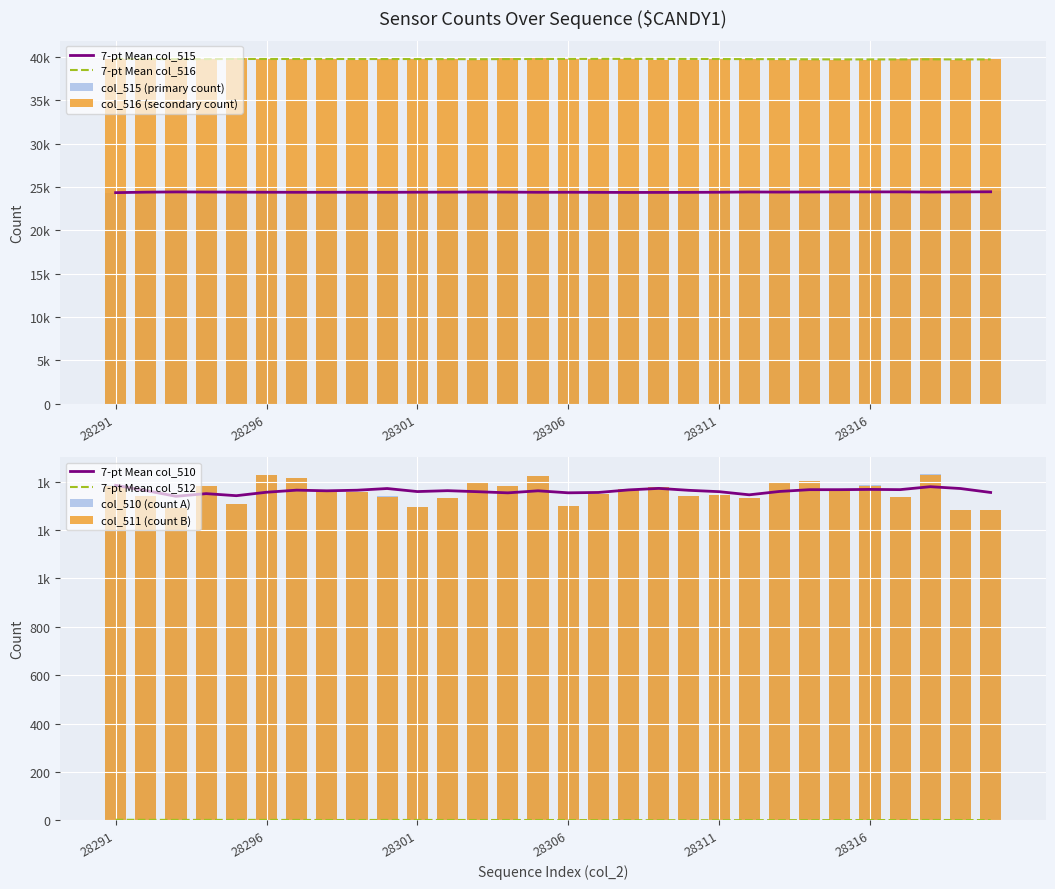

Reading left to right, list all the values displayed in this chart.

col_515: 28291=24353	28292=24465	28293=24492	28294=24389	28295=24373	28296=24342	28297=24347	28298=24368	28299=24485	28300=24455	28301=24469	28302=24419	28303=24441	28304=24277	28305=24215	28306=24517	28307=24378	28308=24399	28309=24444	28310=24479	28311=24374	28312=24419	28313=24441	28314=24455	28315=24479	28316=24441	28317=24478	28318=24234	28319=24547	28320=24530
col_516: 28291=39797	28292=39728	28293=39751	28294=39762	28295=39854	28296=39765	28297=39771	28298=39801	28299=39691	28300=39739	28301=39770	28302=39782	28303=39696	28304=39874	28305=39895	28306=39717	28307=39806	28308=39766	28309=39713	28310=39714	28311=39816	28312=39782	28313=39696	28314=39678	28315=39686	28316=39709	28317=39721	28318=39871	28319=39707	28320=39721
col_510: 28291=1385	28292=1342	28293=1292	28294=1384	28295=1308	28296=1428	28297=1417	28298=1366	28299=1359	28300=1341	28301=1296	28302=1334	28303=1398	28304=1384	28305=1425	28306=1301	28307=1351	28308=1370	28309=1378	28310=1342	28311=1345	28312=1334	28313=1398	28314=1403	28315=1370	28316=1385	28317=1336	28318=1430	28319=1281	28320=1284
col_511: 28291=1383	28292=1341	28293=1291	28294=1383	28295=1306	28296=1427	28297=1417	28298=1366	28299=1358	28300=1338	28301=1296	28302=1332	28303=1398	28304=1384	28305=1425	28306=1301	28307=1351	28308=1370	28309=1378	28310=1342	28311=1345	28312=1332	28313=1398	28314=1402	28315=1370	28316=1383	28317=1336	28318=1428	28319=1281	28320=1284